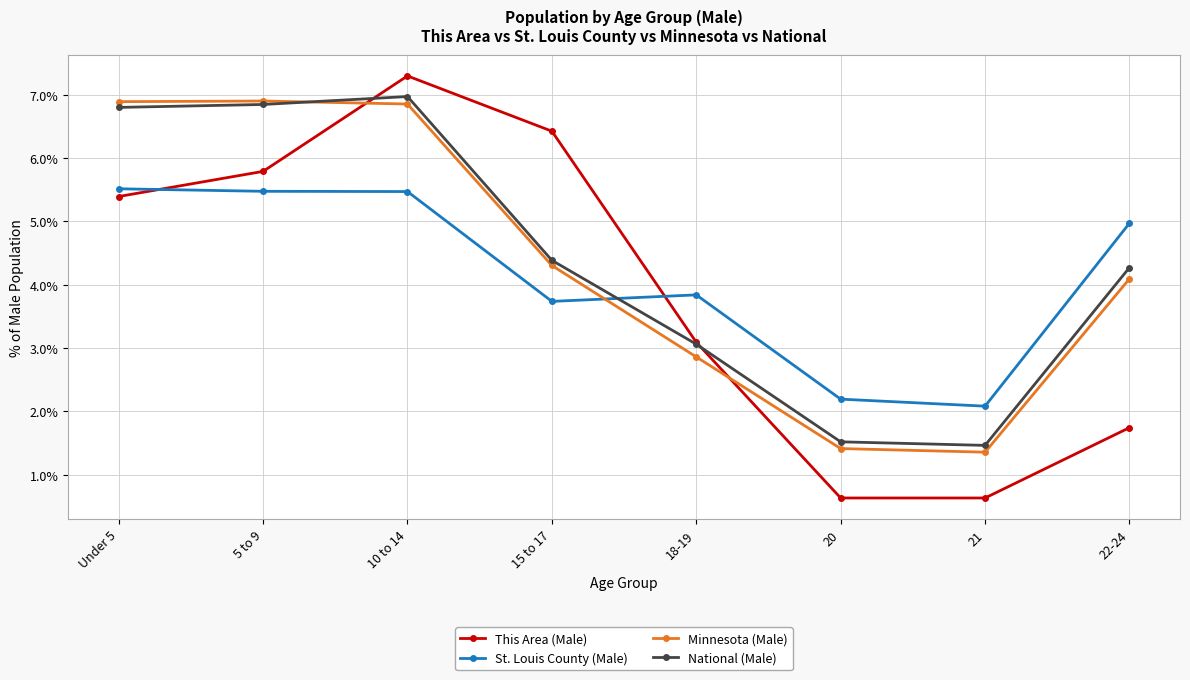

What is the label of the 8th point from the left?

22-24